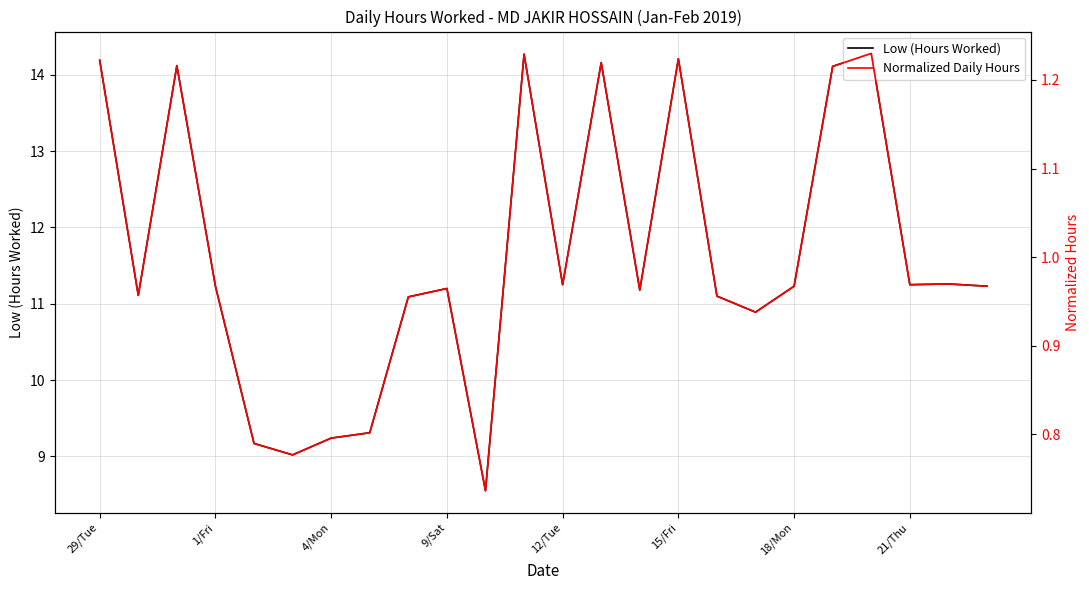

True or false: Normalized Daily Hours and Low (Hours Worked) intersect in this chart.

False